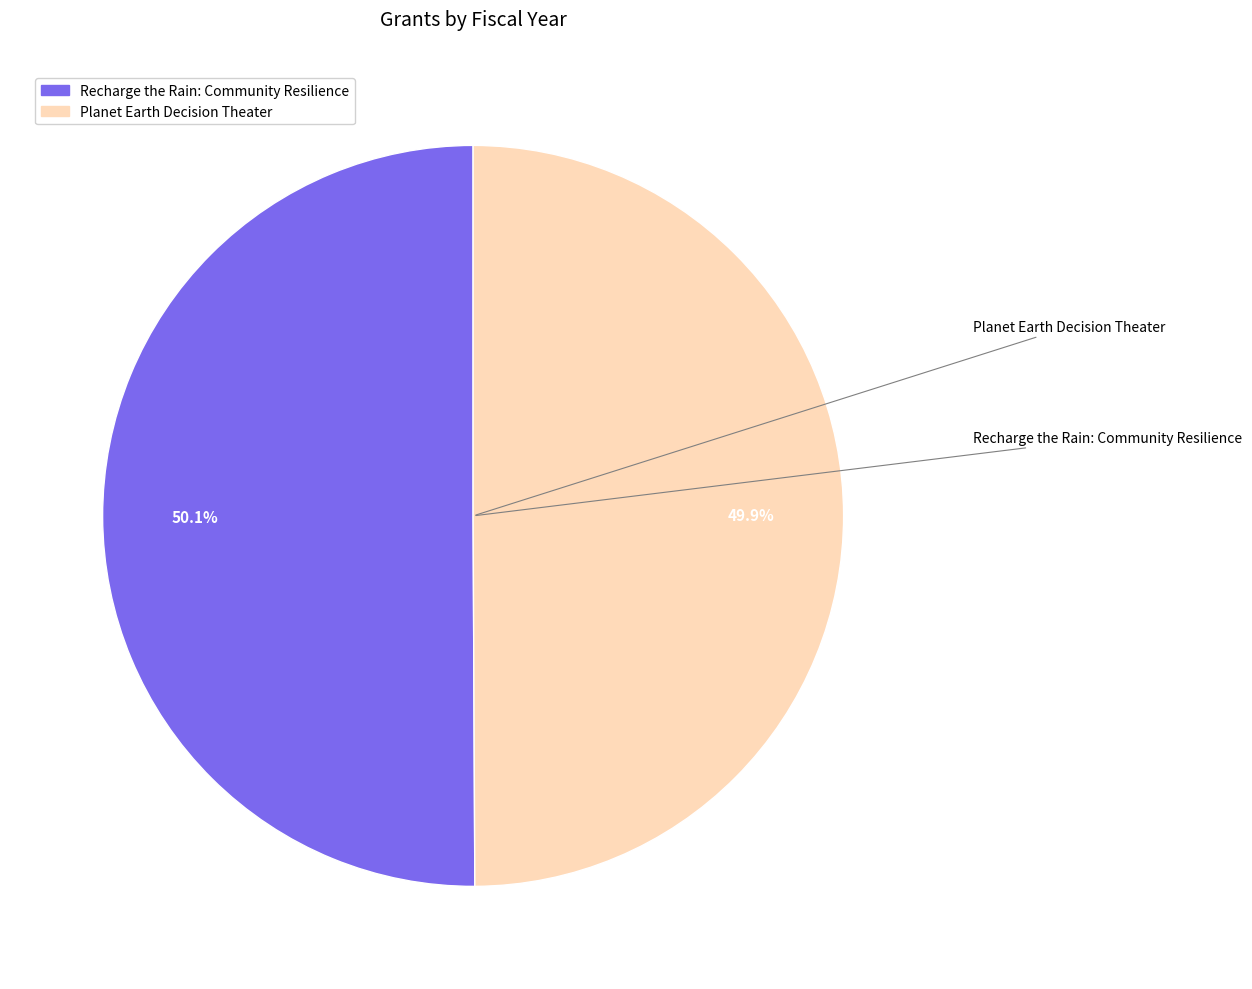

Does any single category account for the majority?

Yes